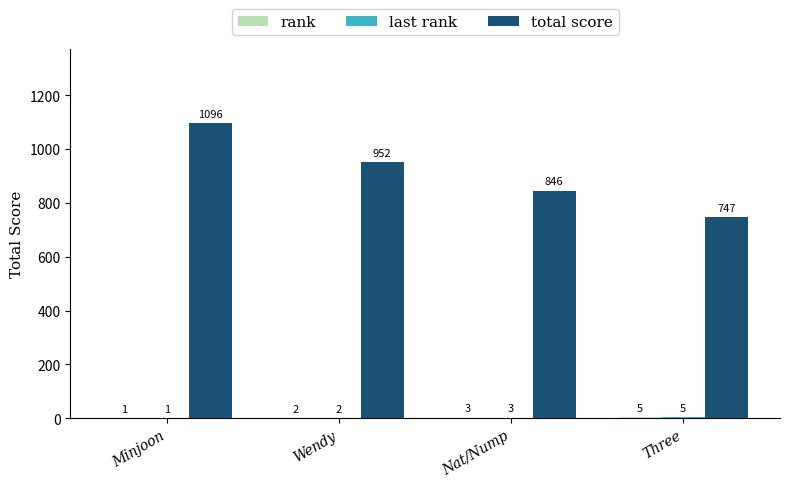

True or false: total score has a value of 846 at Nat/Nump.

True